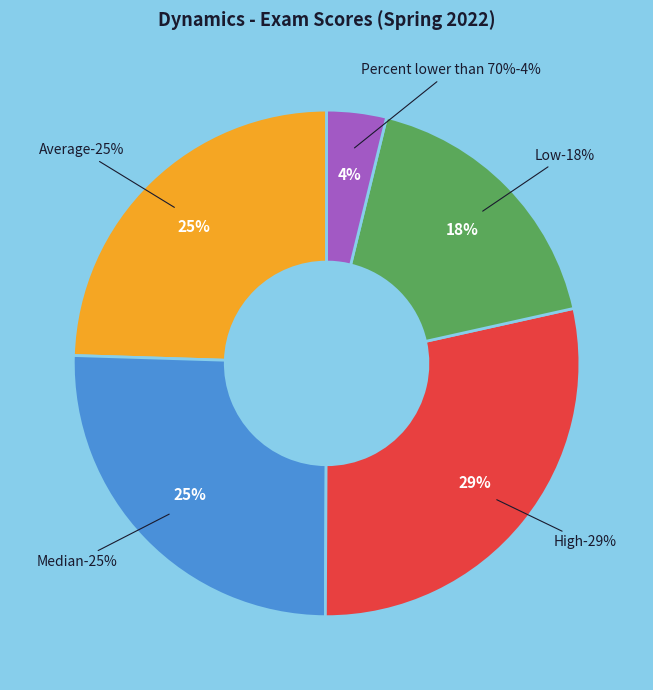

Is it true that High is 29% of the pie?

True